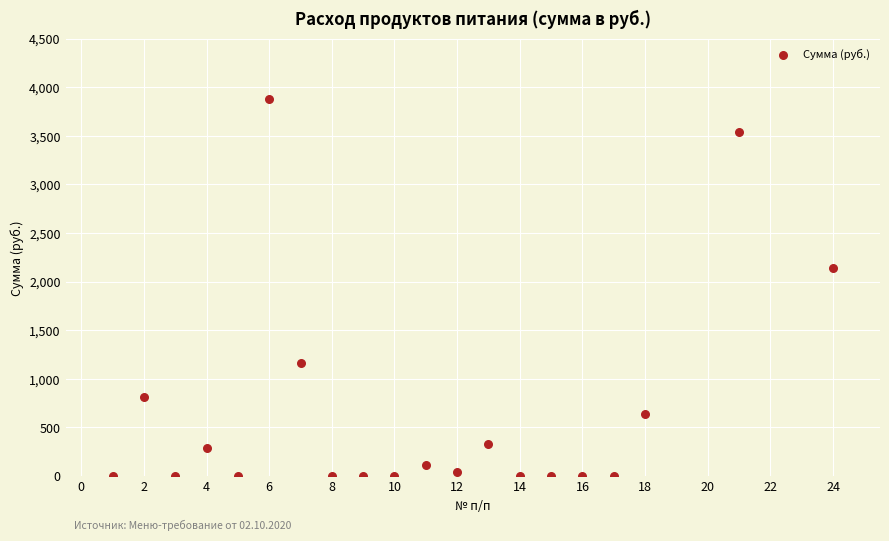

What is the range of Y values (max minus min)?

3884.2